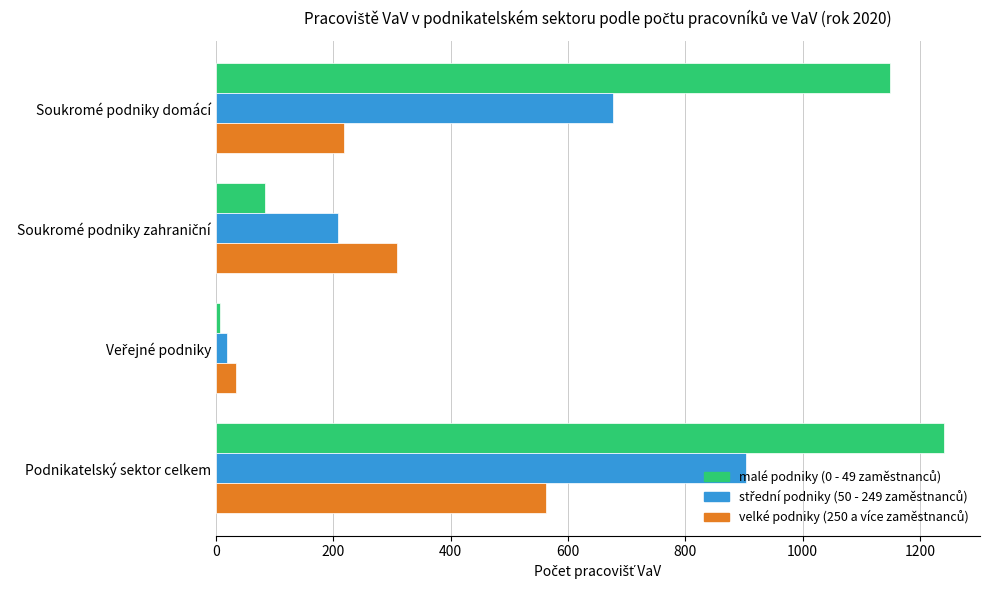

At which category is the sum across all series the highest?

Podnikatelský sektor celkem